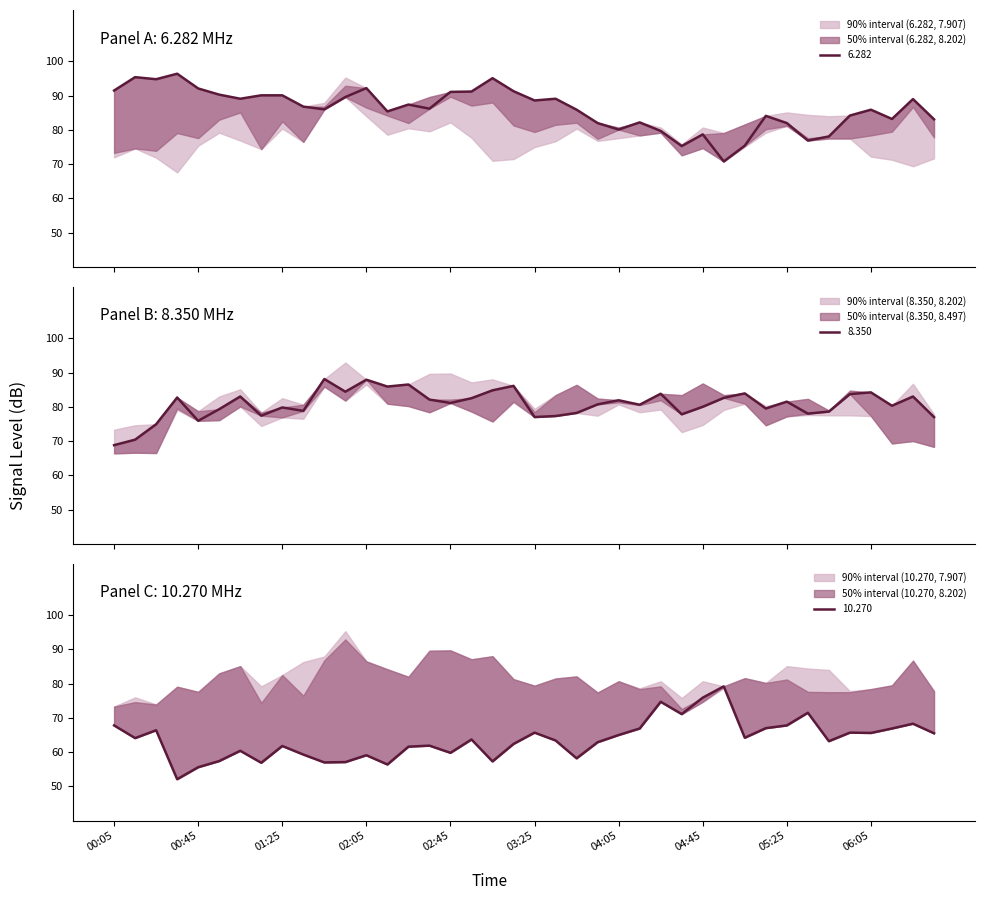

How many lines are shown in the chart?

3